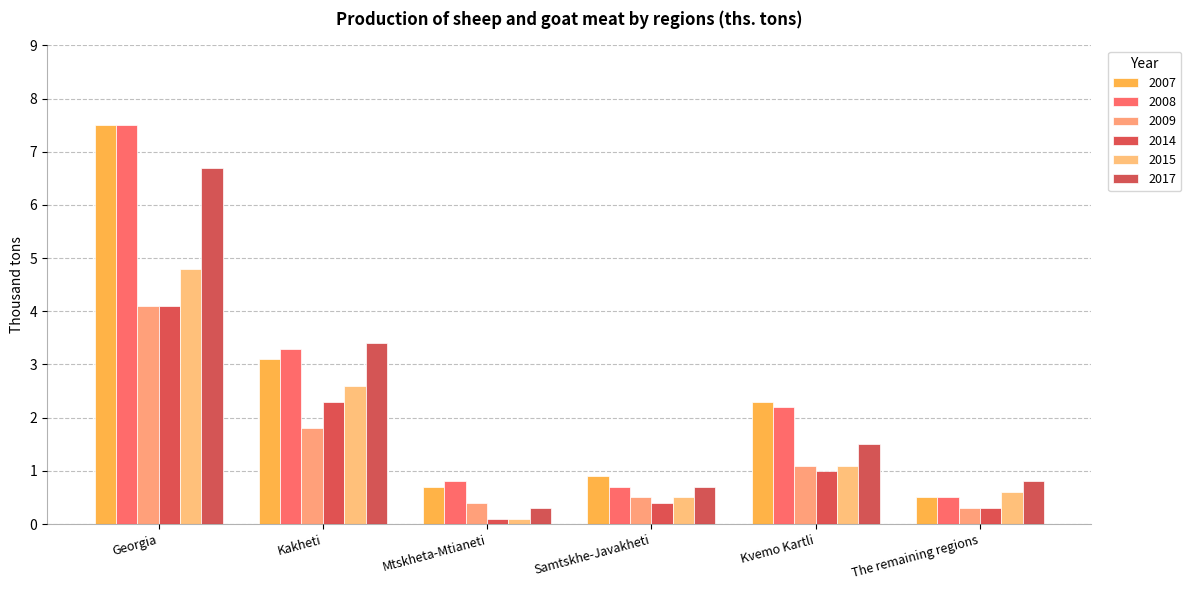

Which label corresponds to the smallest value in the chart?

Mtskheta-Mtianeti